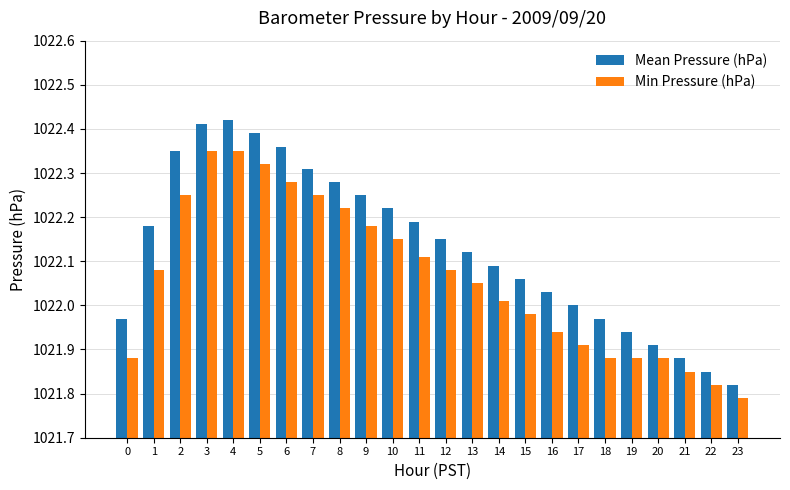

Is it true that Min Pressure (hPa) equals 636.7 at 10?

False